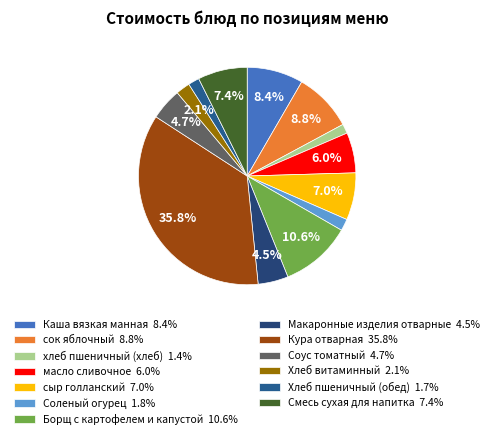

To the nearest percent, what portion does хлеб пшеничный (хлеб) represent?

1%